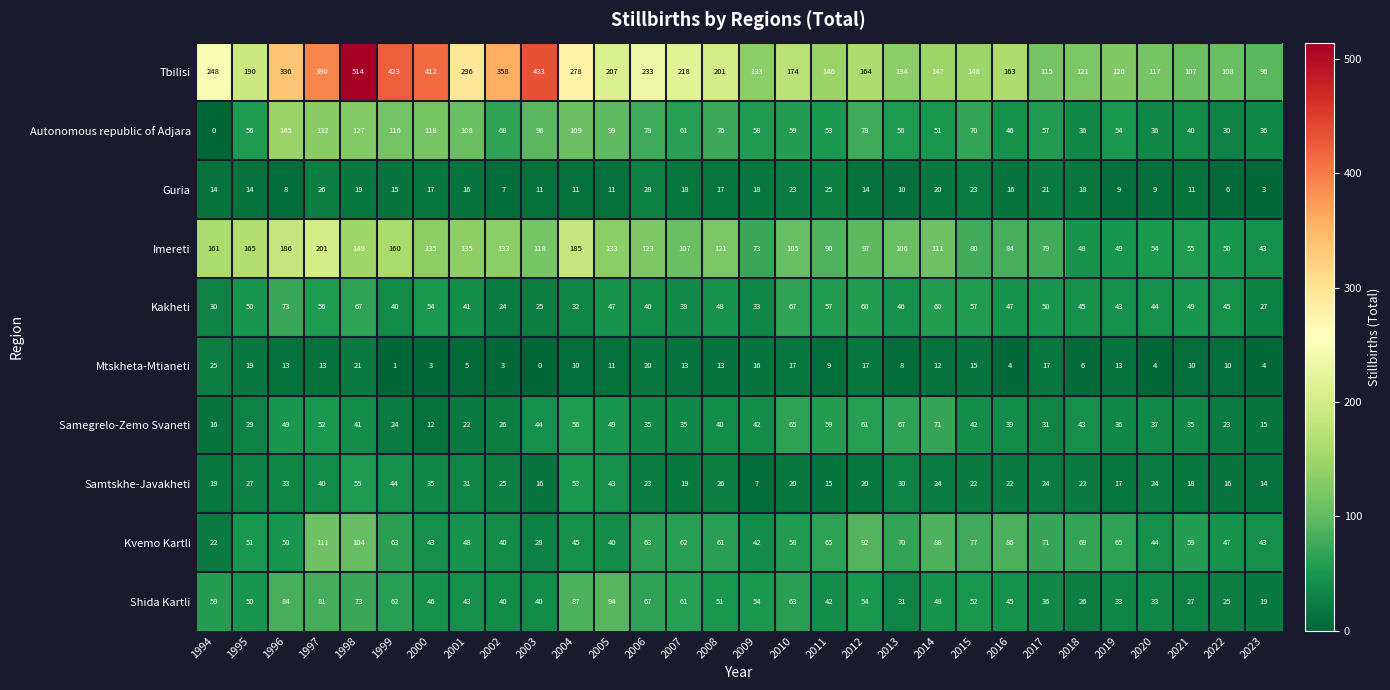

What is the highest value of the Kvemo Kartli series?

111